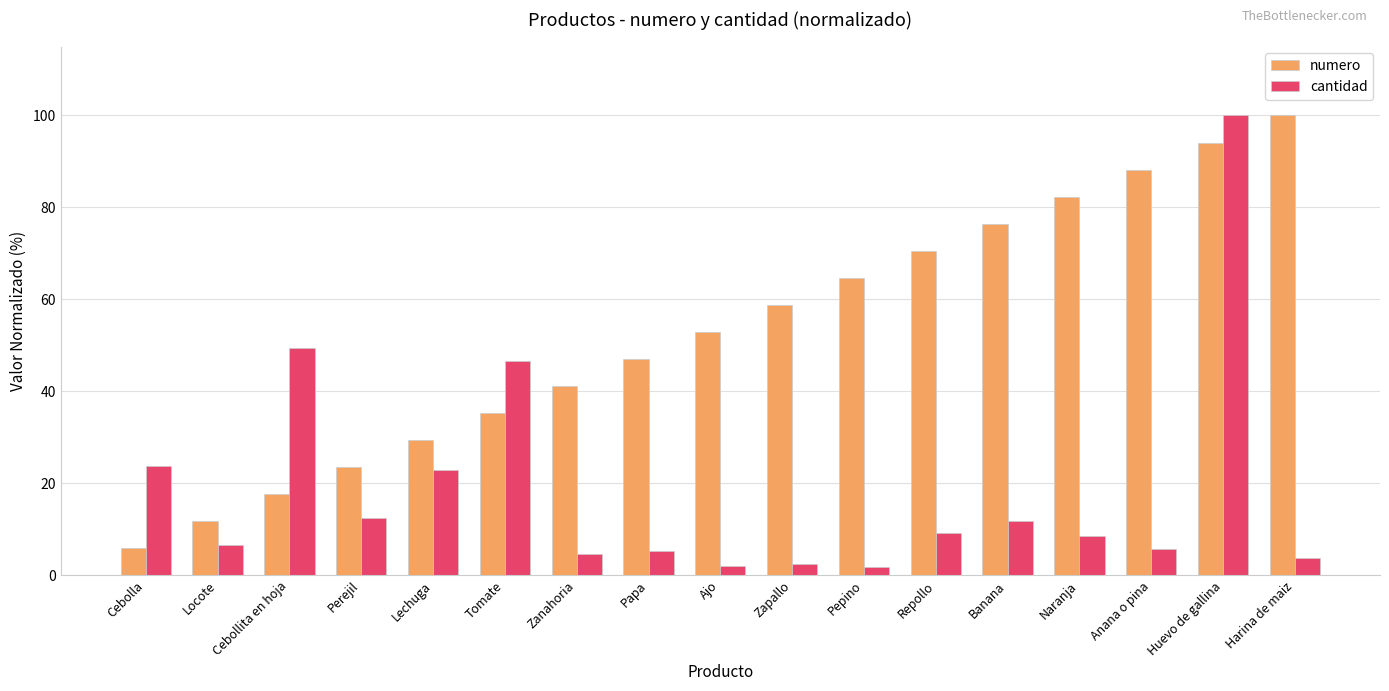

Which series changed the most between Cebollita en hoja and Papa?

cantidad